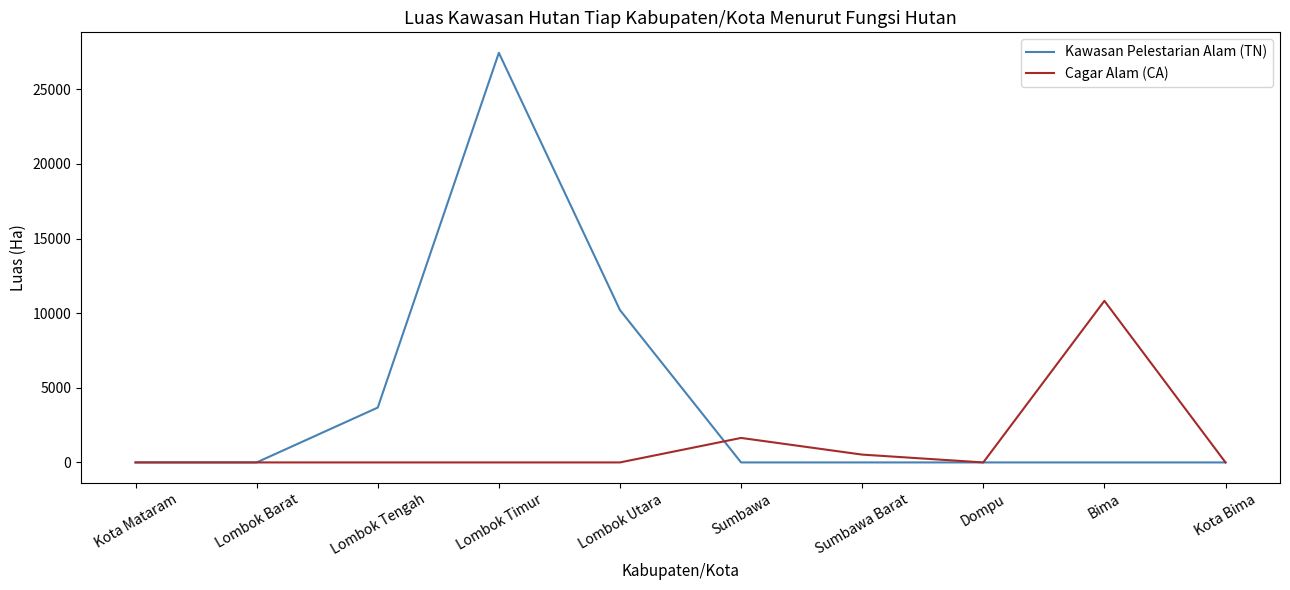

How many lines are shown in the chart?

2